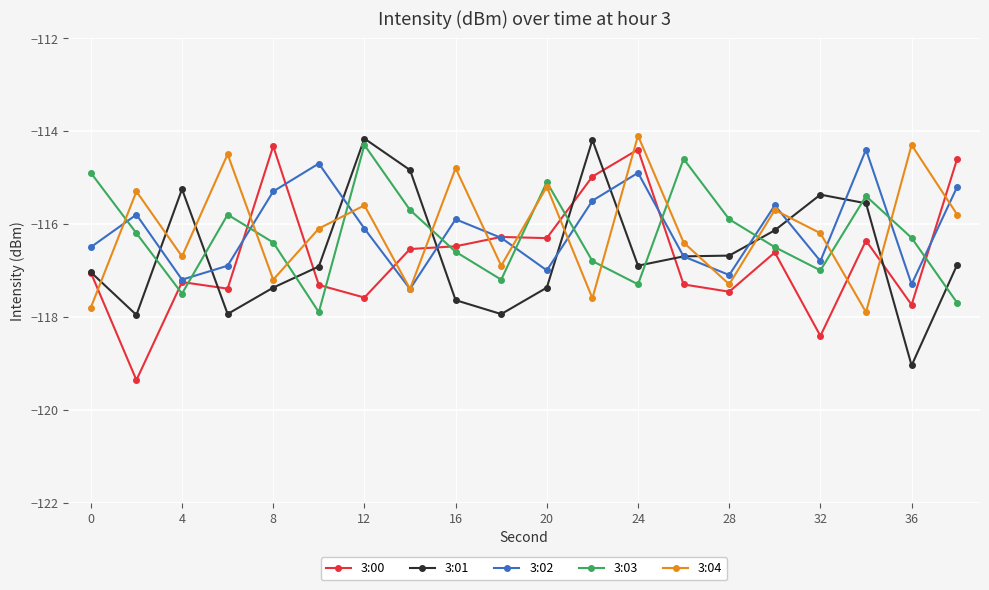

How many times do 3:04 and 3:01 cross each other?

11